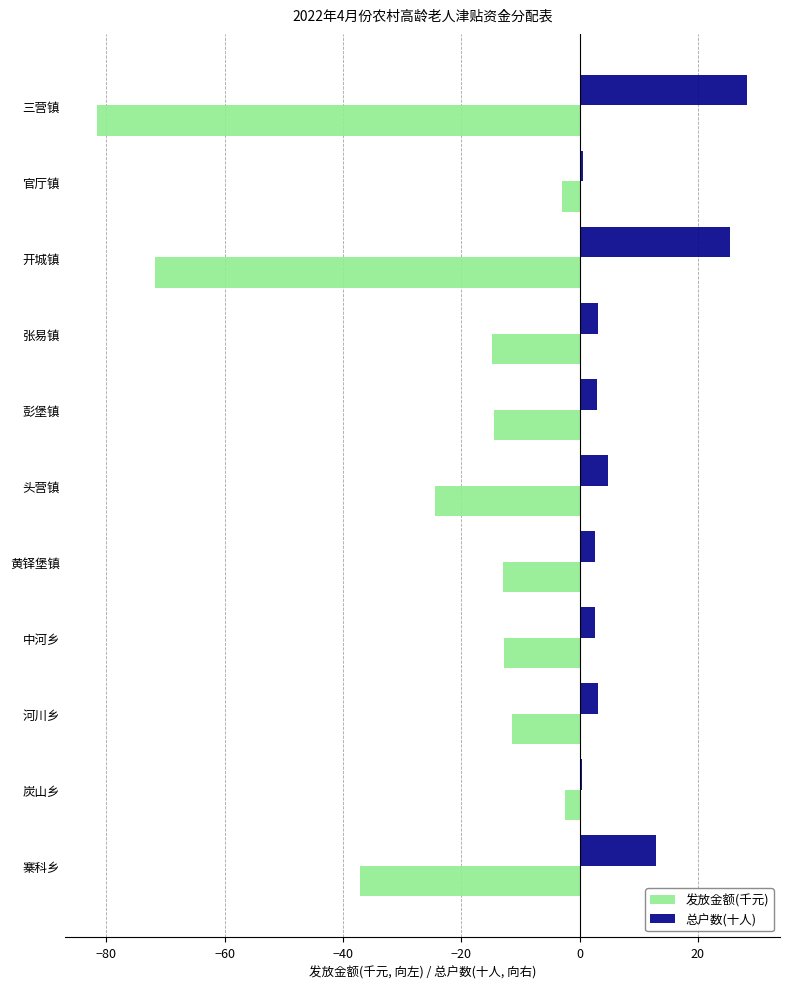

Between 开城镇 and 炭山乡, which series saw the biggest shift?

发放金额(千元)